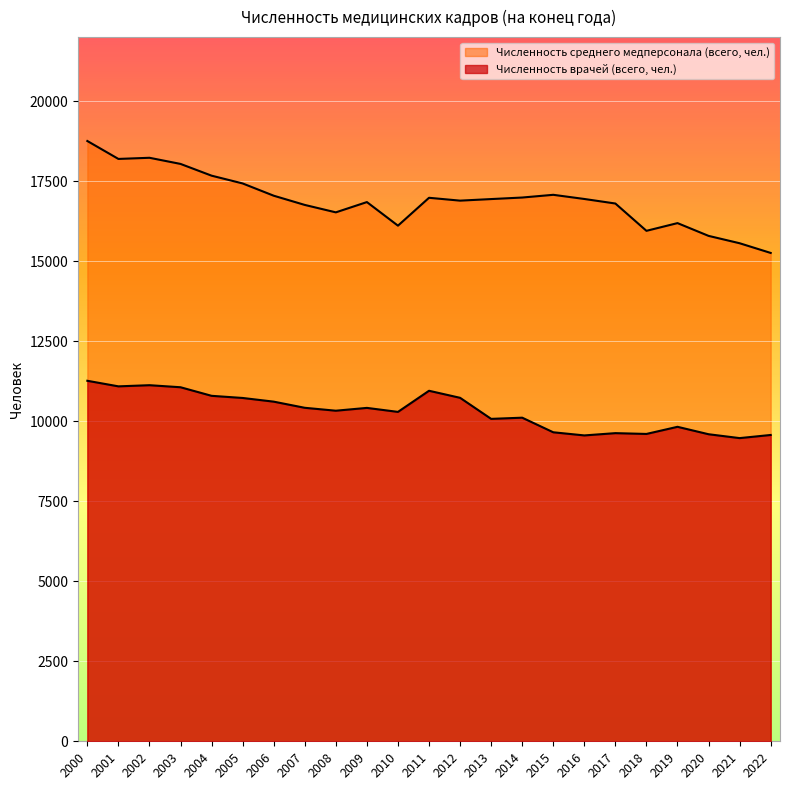

Which series changed the most between 2002 and 2013?

Численность среднего медперсонала (всего, чел.)